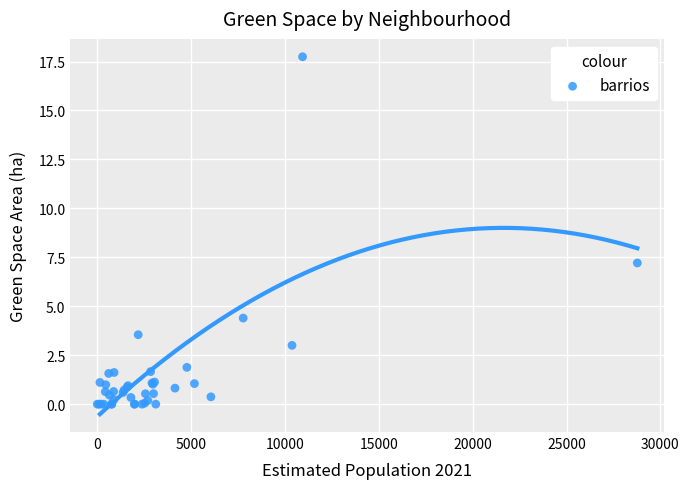

What Y value in the scatter plot is closest to 8?

7.2